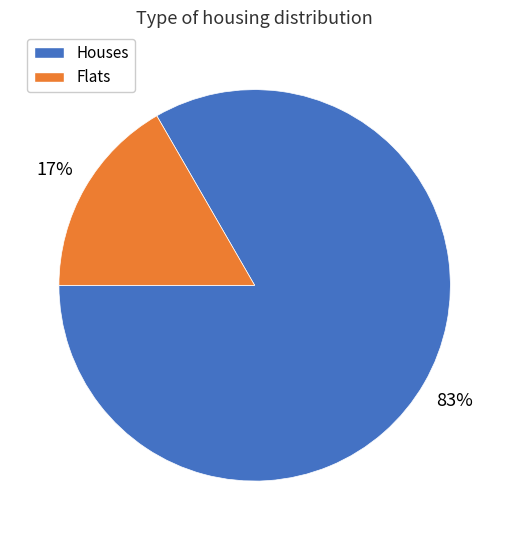

Is there a majority slice in this chart?

Yes